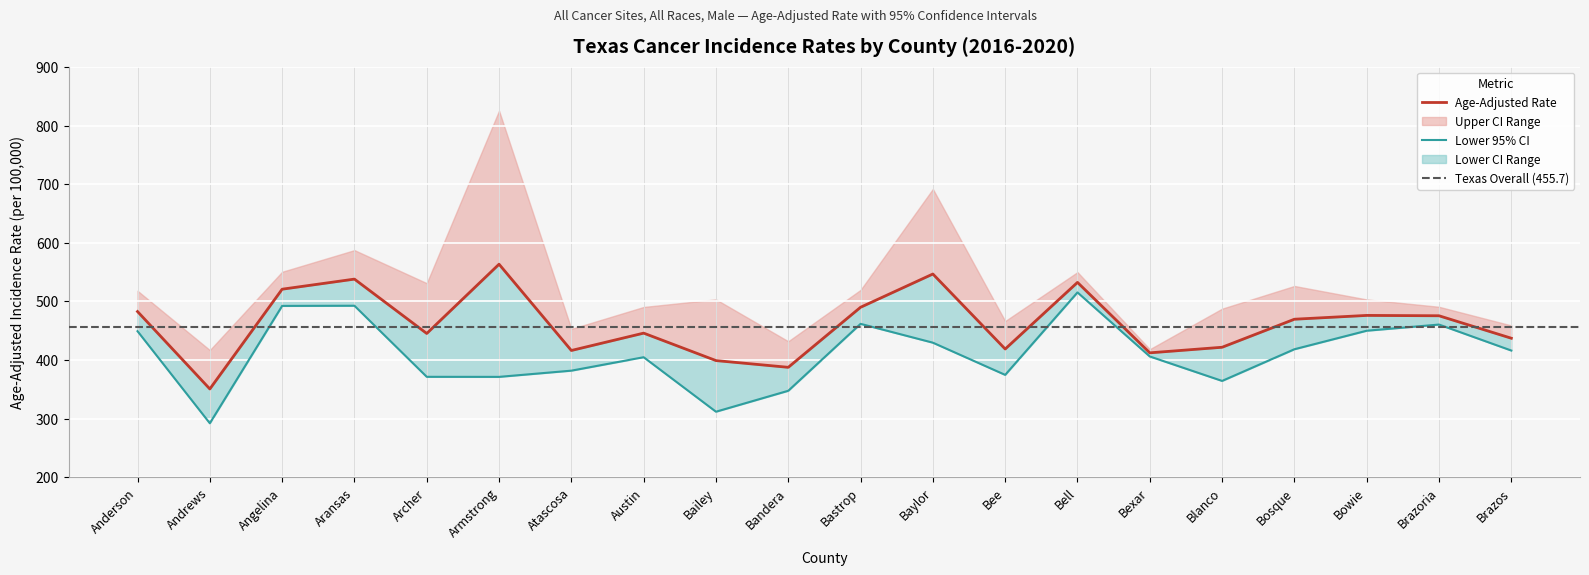

What is the label of the 9th point from the right?

Baylor